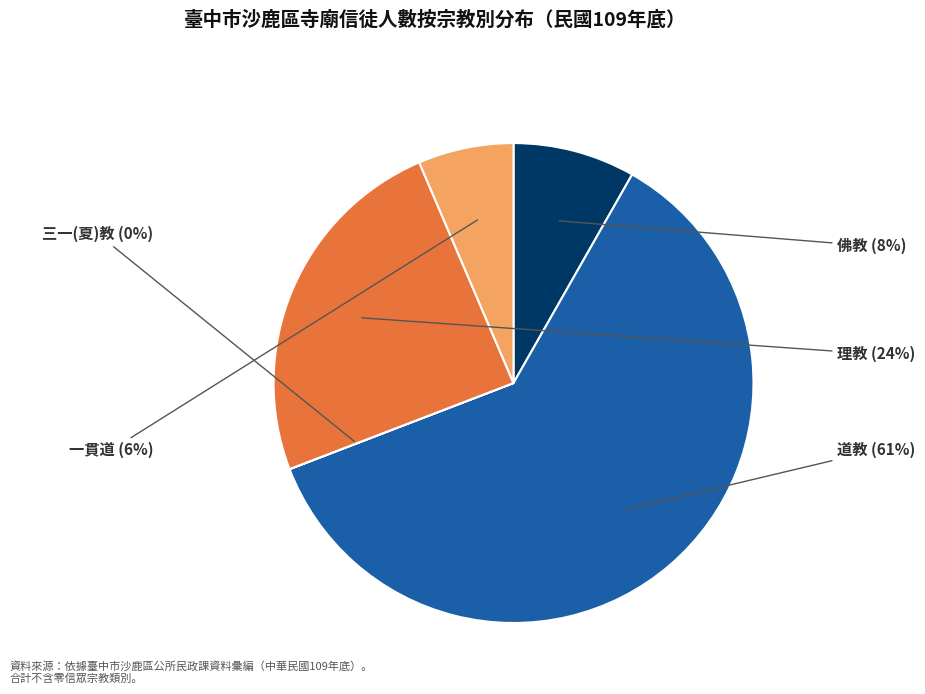

Which category has the biggest portion of the pie?

道教